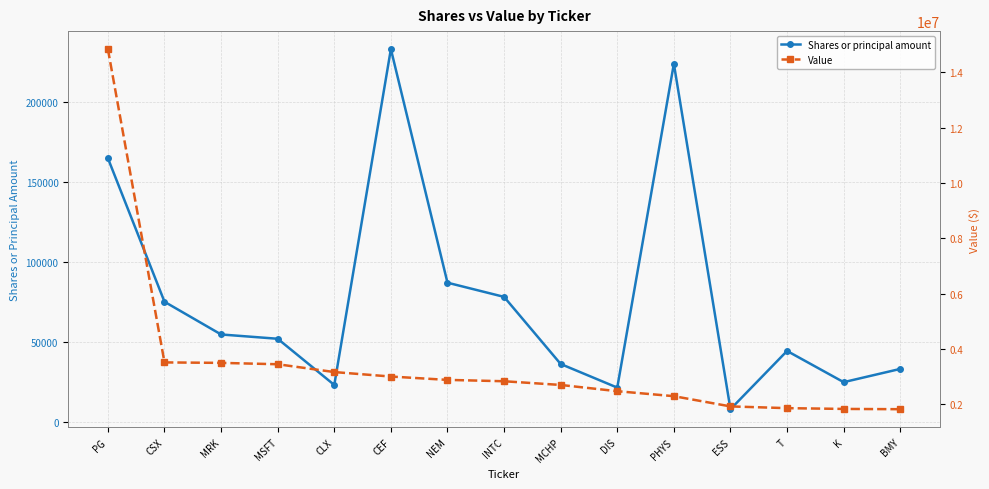

What is the difference between the second highest and second lowest values in the Shares or principal amount series?

202407